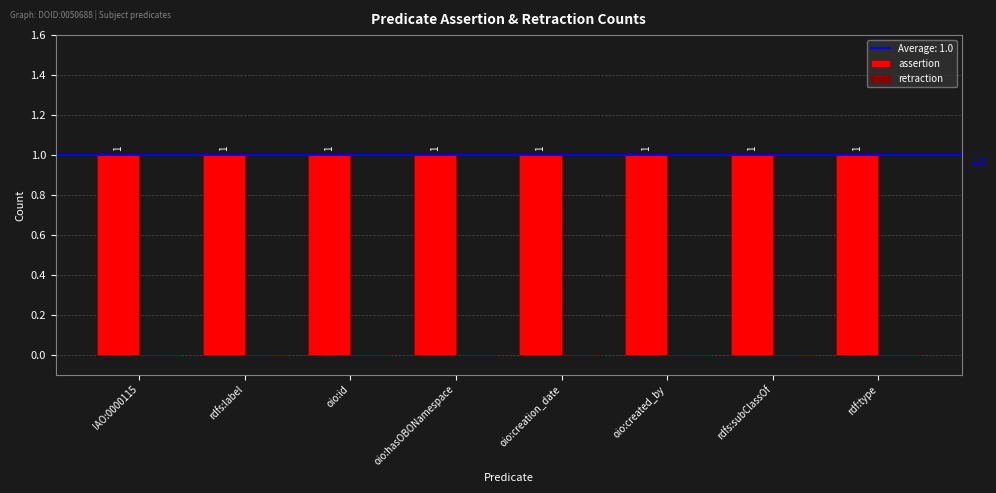

At which category does the chart reach its peak across all series?

IAO:0000115